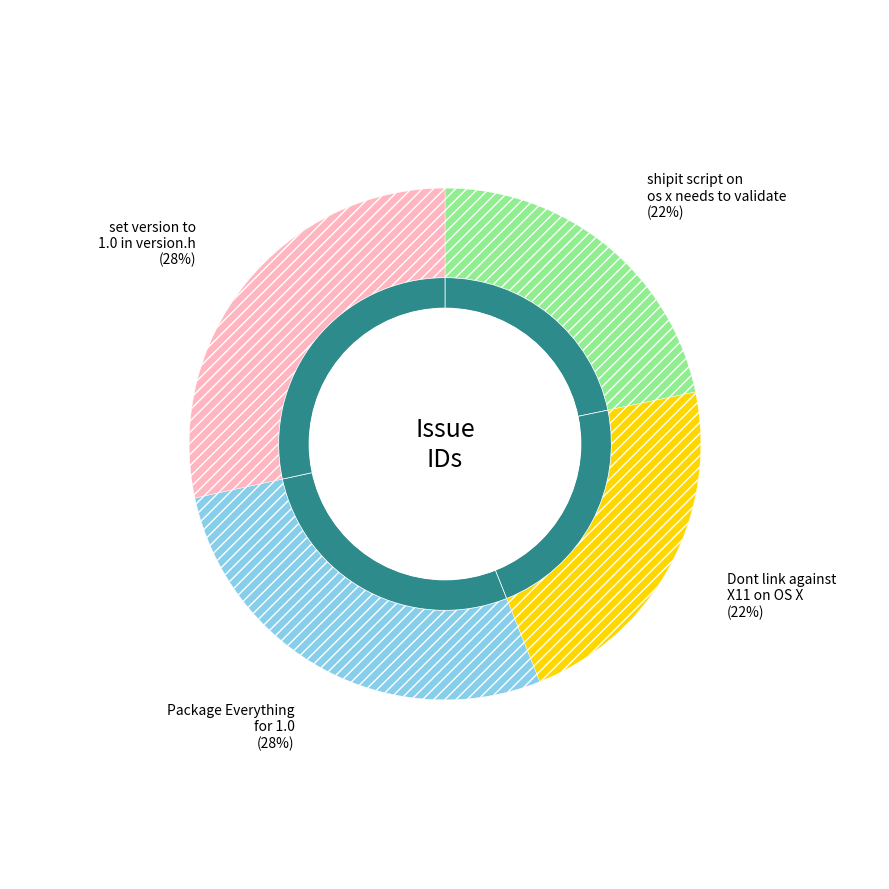

Which slice is the smallest?

shipit script on os x needs to validate